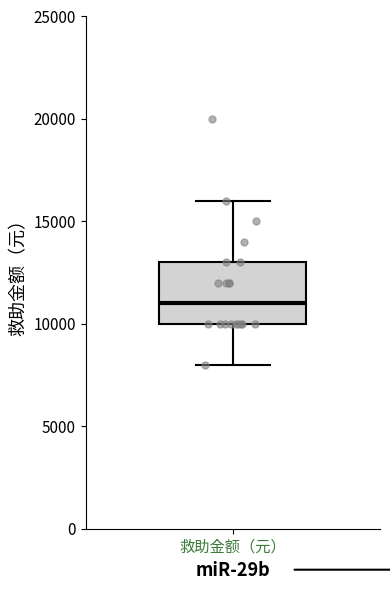

Where does the upper whisker of the box for 救助金额（元） end on the y-axis? The values are not printed on the chart, so give them approximately, as read against the axis.

16000